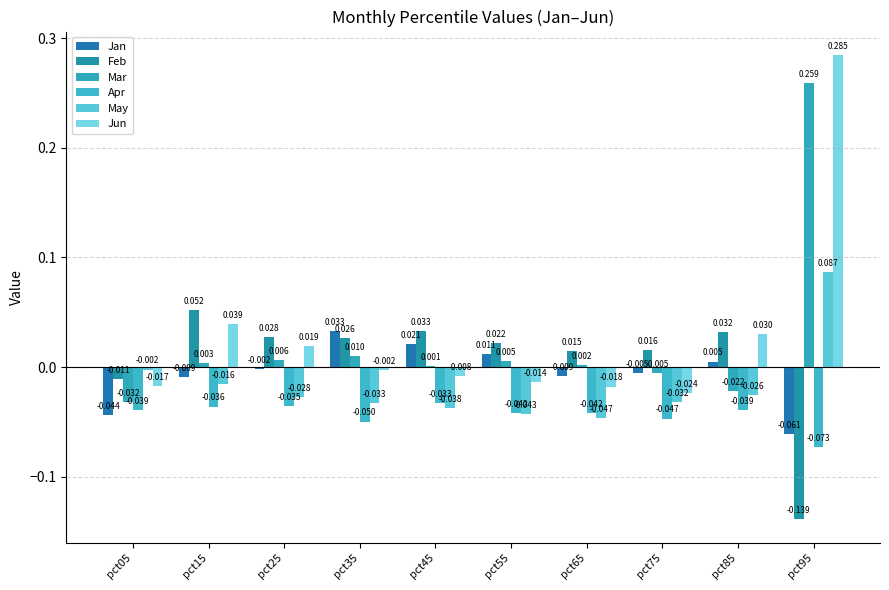

What are all the series names shown in the legend?

Jan, Feb, Mar, Apr, May, Jun